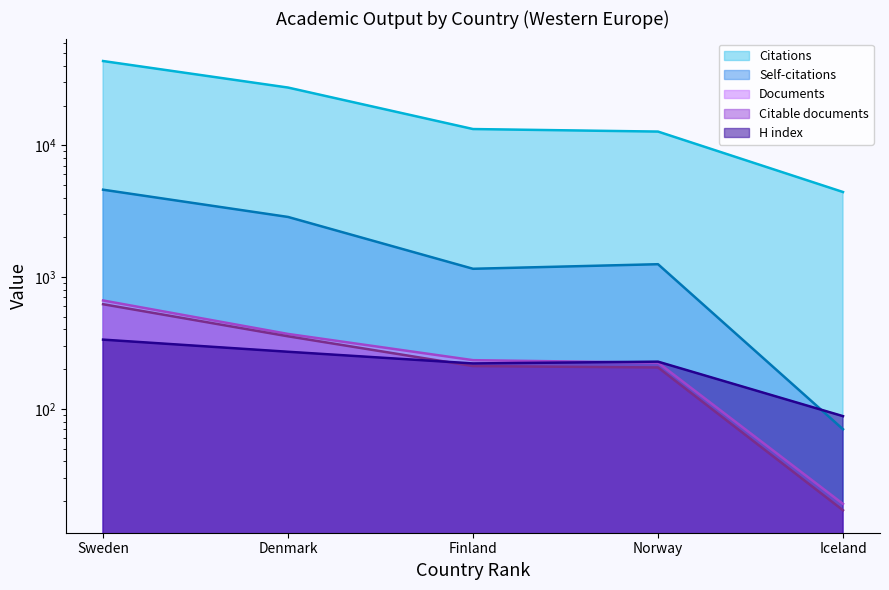

Between Sweden and Norway, which series saw the biggest shift?

Citations